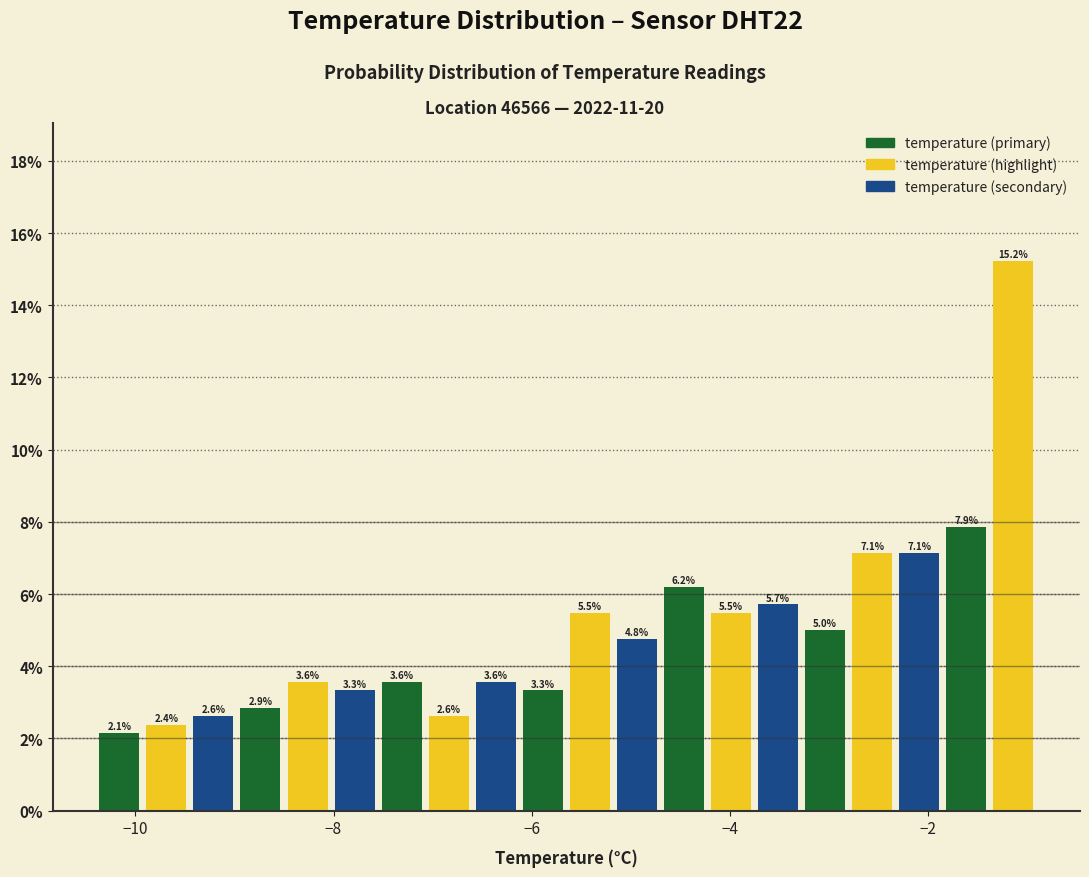

Read against the x-axis, roughly where is the centre of the tallest bar?

-1.2